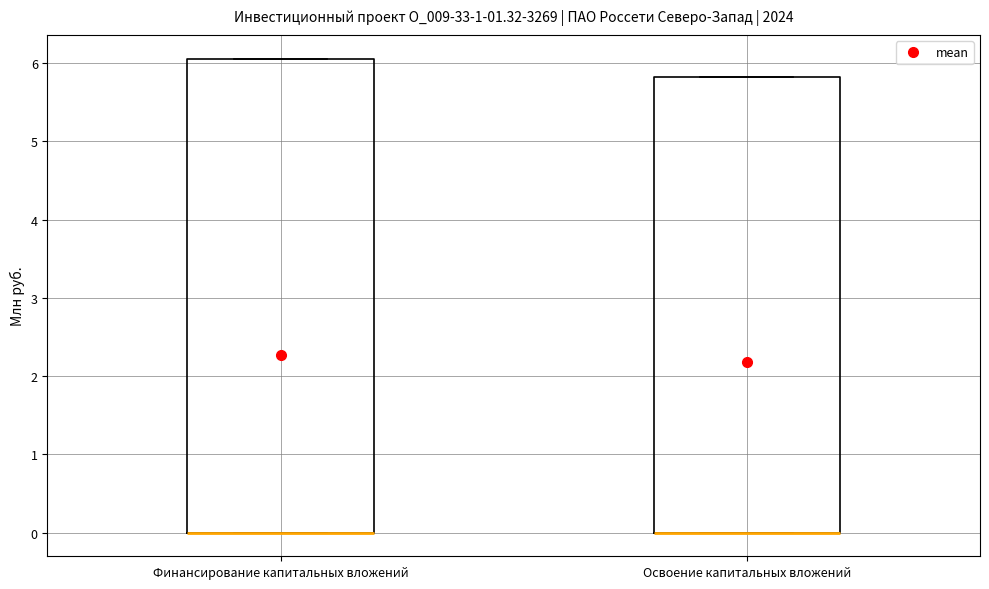

Where is the lower edge of the box for Финансирование капитальных вложений on the y-axis? The values are not printed on the chart, so give them approximately, as read against the axis.

0.0